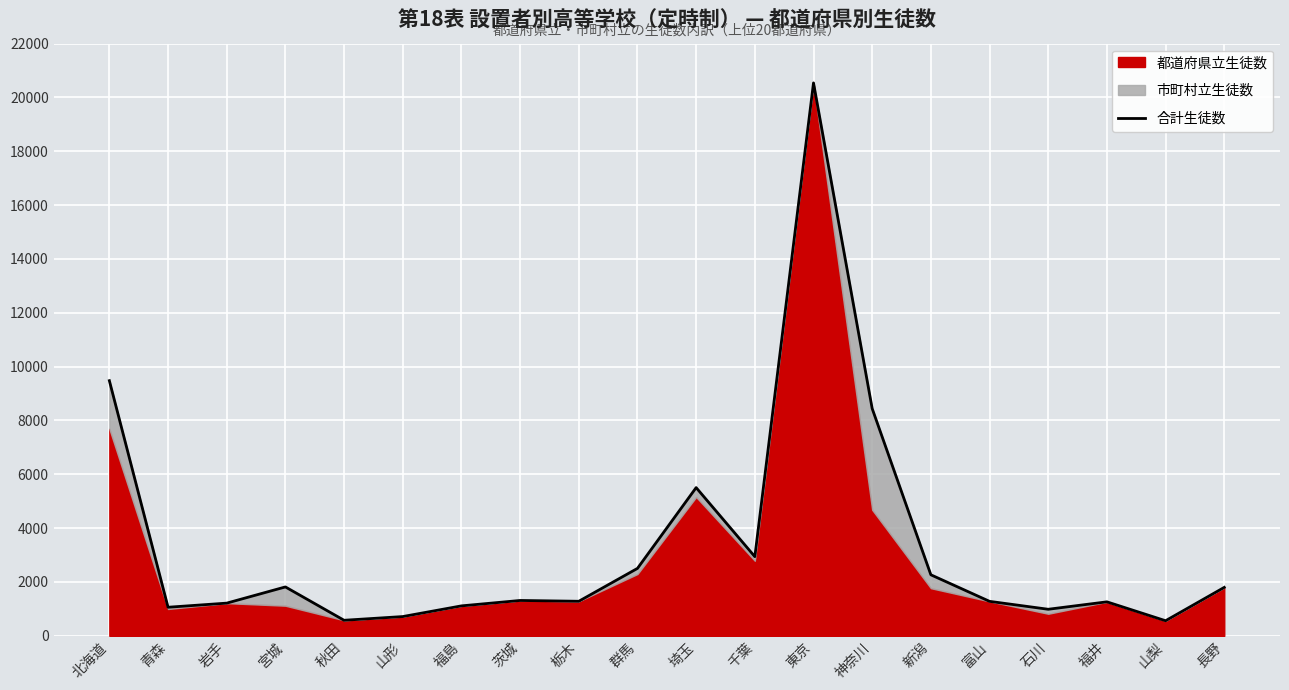

How many interior local peaks (higher than both neighbors) does the data have?

5